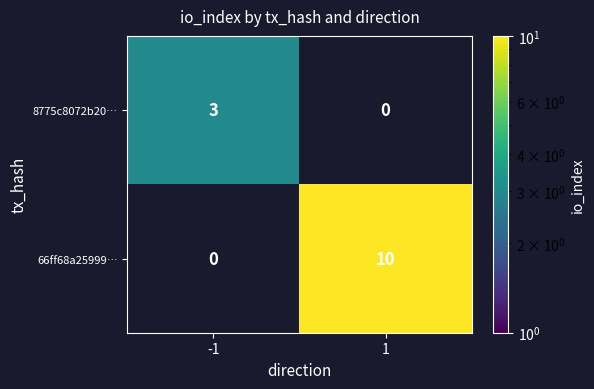

Which category has the highest value across all series?

1